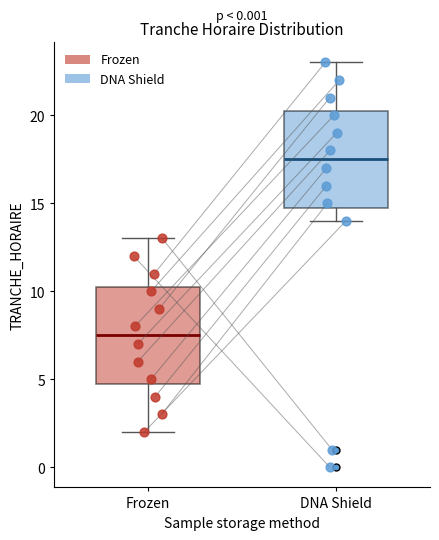

Reading left to right, read every box against the y-axis: the position of its median line, the range the box covers, and the ends of its whiskers. The values are not printed on the chart, so give them approximately, as read against the axis.

Frozen: median 7.5, box 5.0 to 10.5, whiskers 2.0 to 13.0
DNA Shield: median 17.5, box 15.0 to 20.5, whiskers 14.0 to 23.0